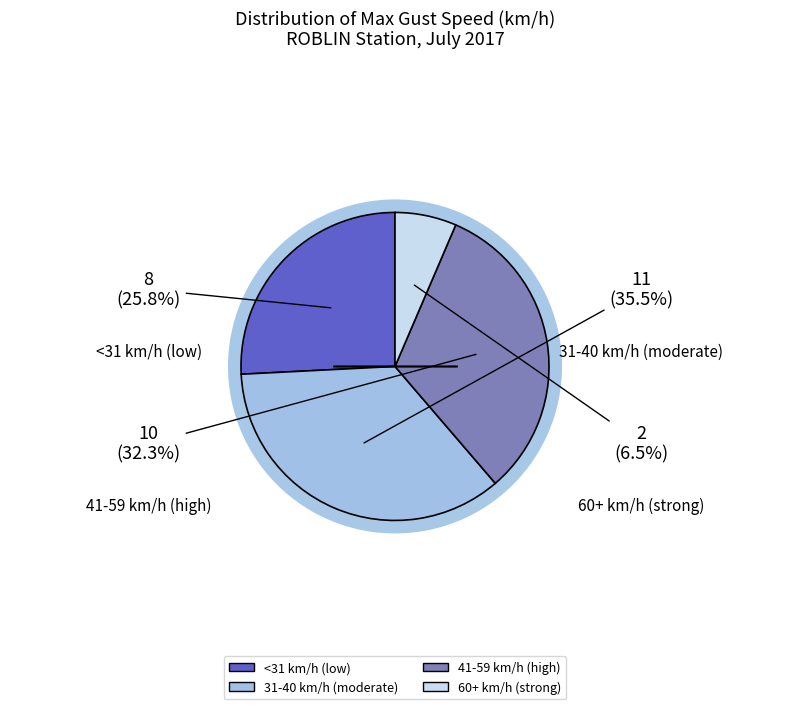

Does 35 account for over 50% of the chart?

No